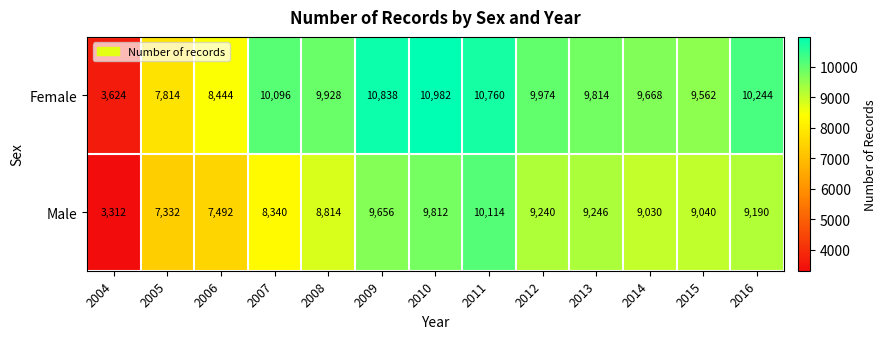

At which label does Male first exceed 9040?

2009